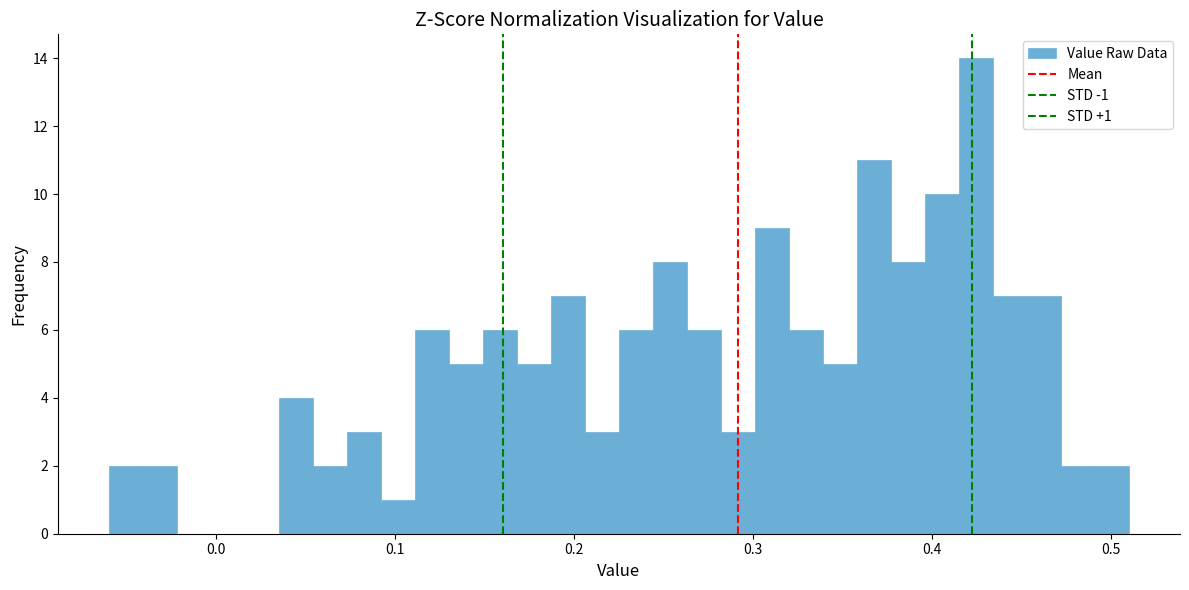

Read against the x-axis, roughly where is the centre of the tallest bar?

0.42